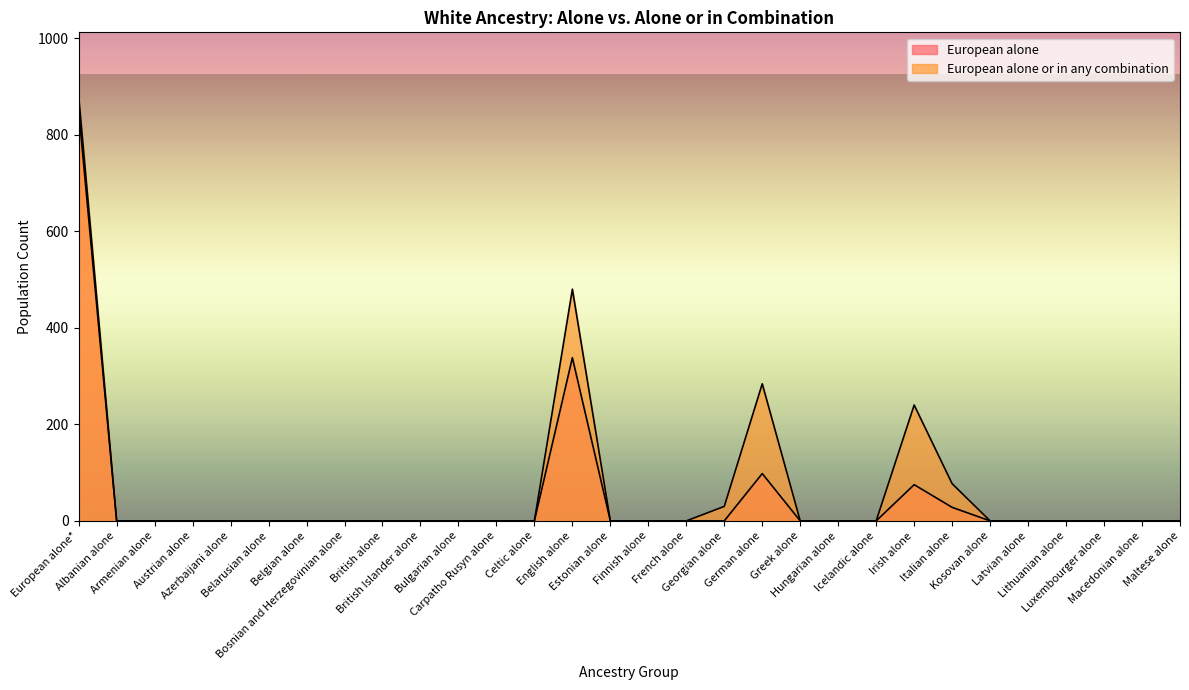

At which label is European alone or in any combination closest to 440?

English alone